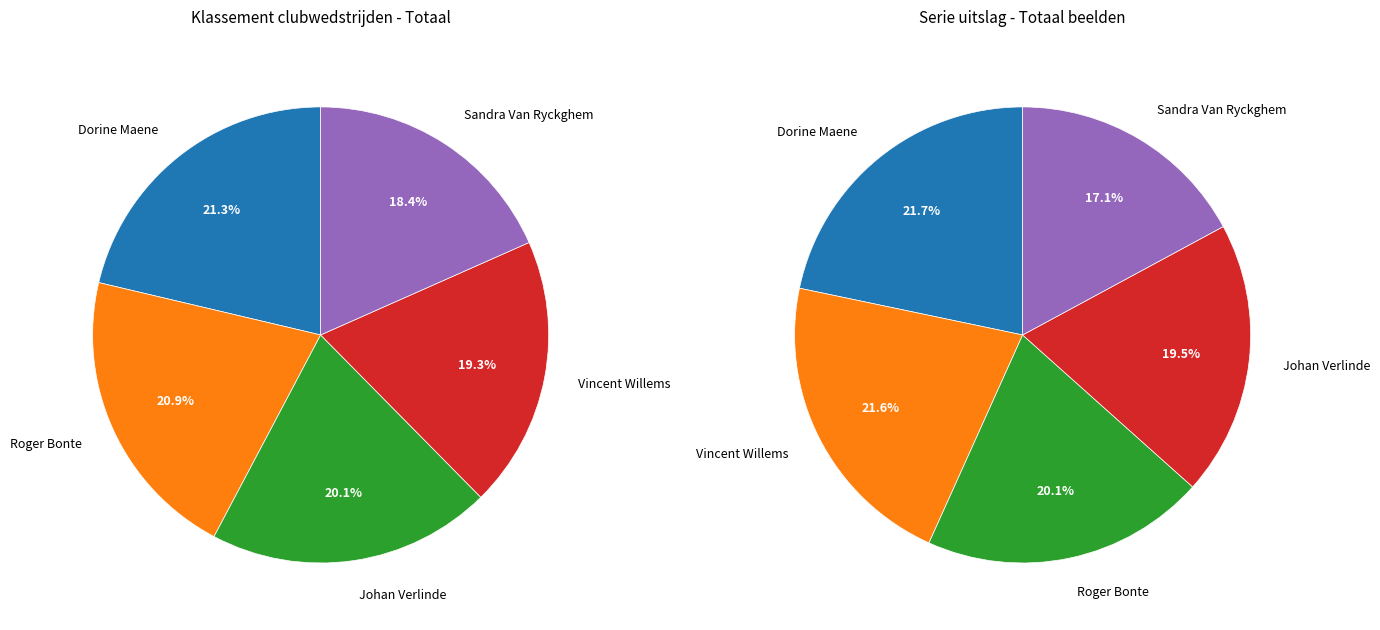

To the nearest percent, what is the average slice percentage?

20%